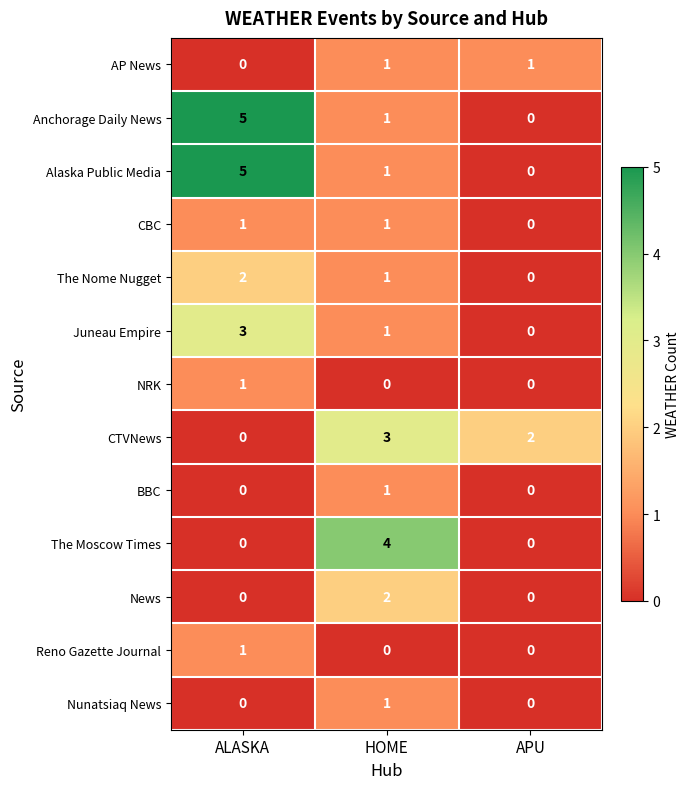

At which label does Alaska Public Media first exceed 1?

ALASKA